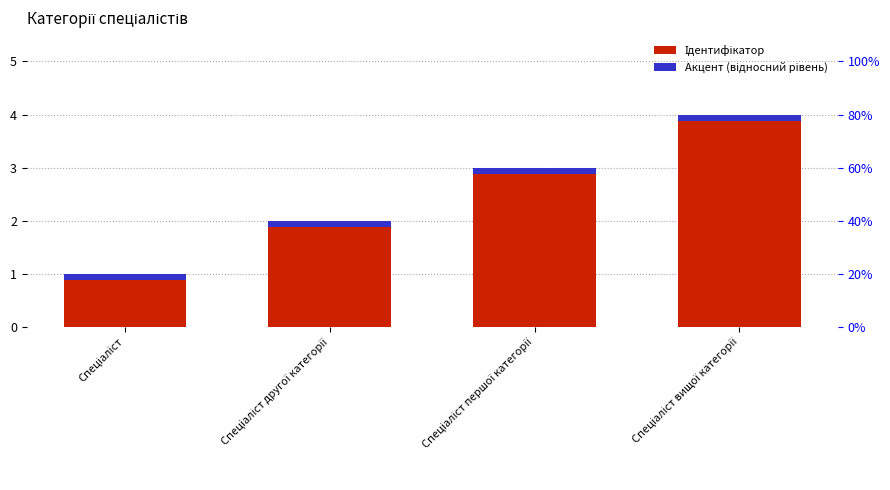

Reading left to right, extract all data points from this chart.

Ідентифікатор: 1.0	2.0	3.0	4.0
Акцент (відносний рівень): 0.1	0.1	0.1	0.1